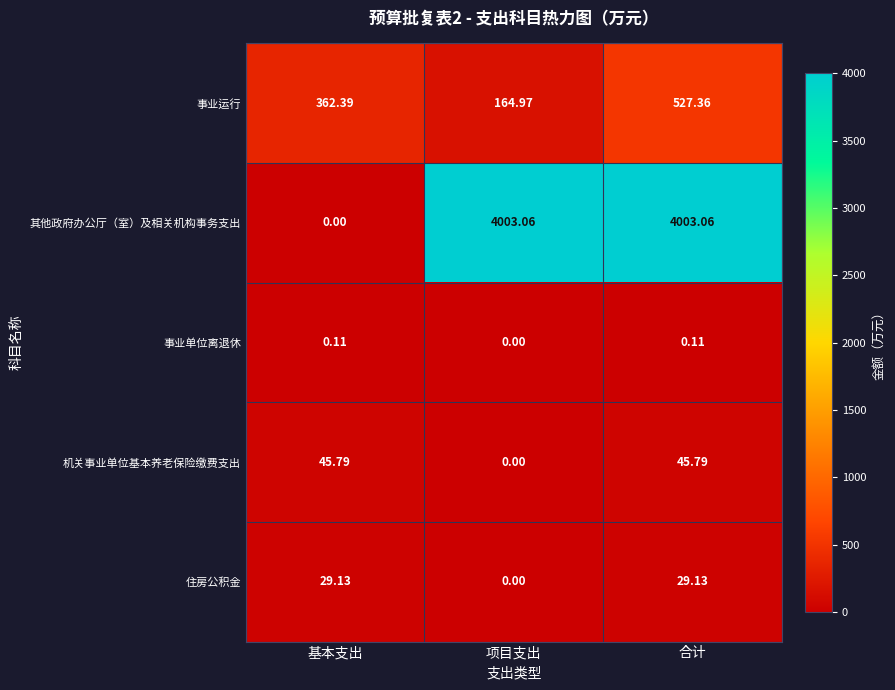

How many values in the 住房公积金 series are below 29?

1